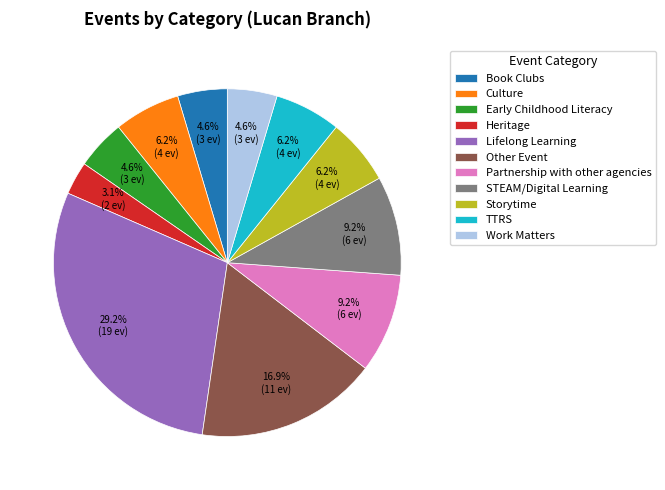

Is it true that TTRS is 1% of the pie?

False